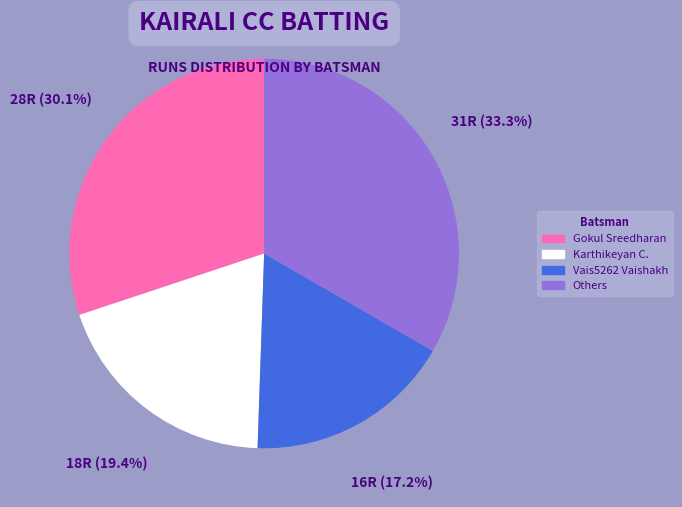

Is there a majority slice in this chart?

No